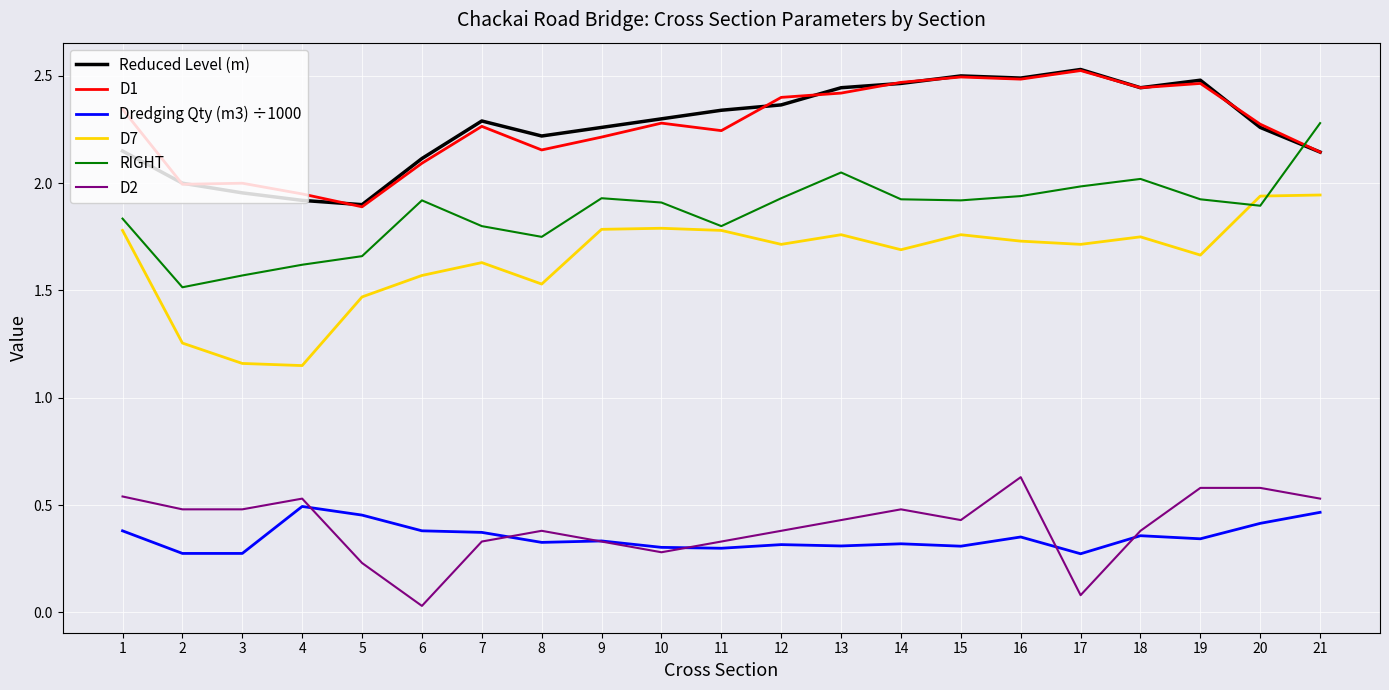

What is the total value across all series at 19?

9.5